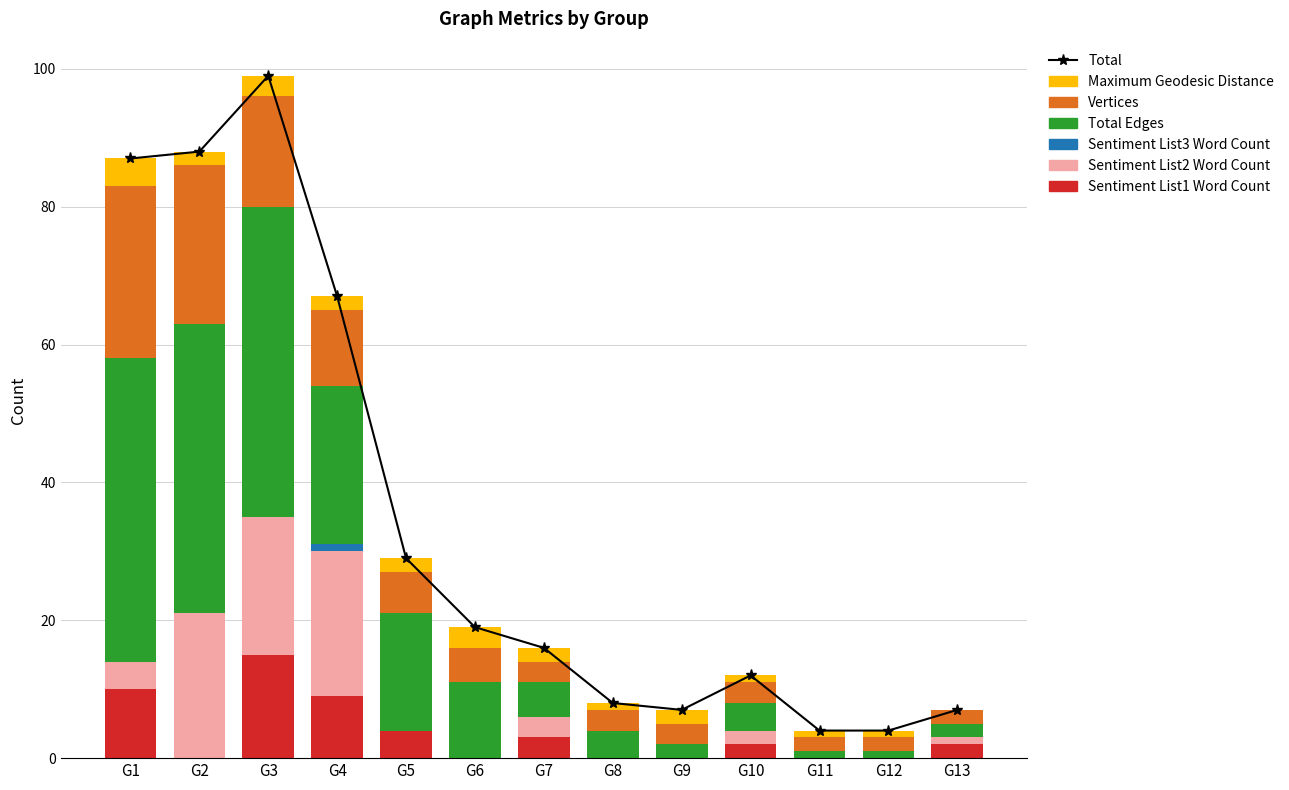

Which series has the largest total across all categories?

Total Edges